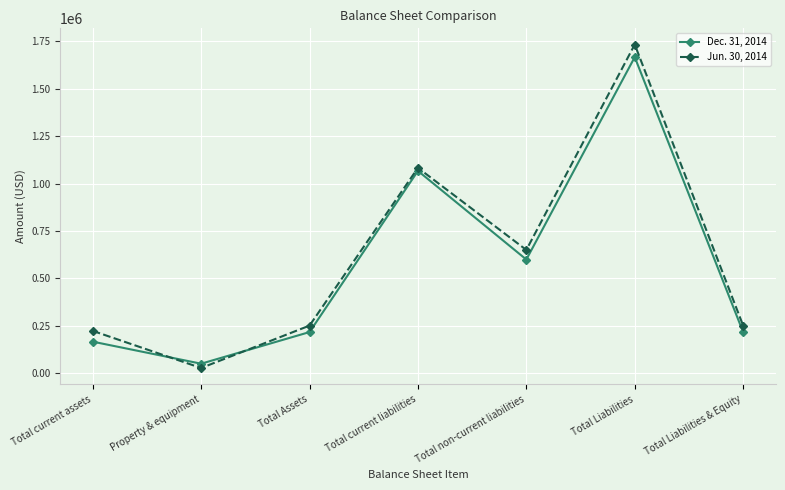

After their last crossing, which series has the higher values: Jun. 30, 2014 or Dec. 31, 2014?

Jun. 30, 2014